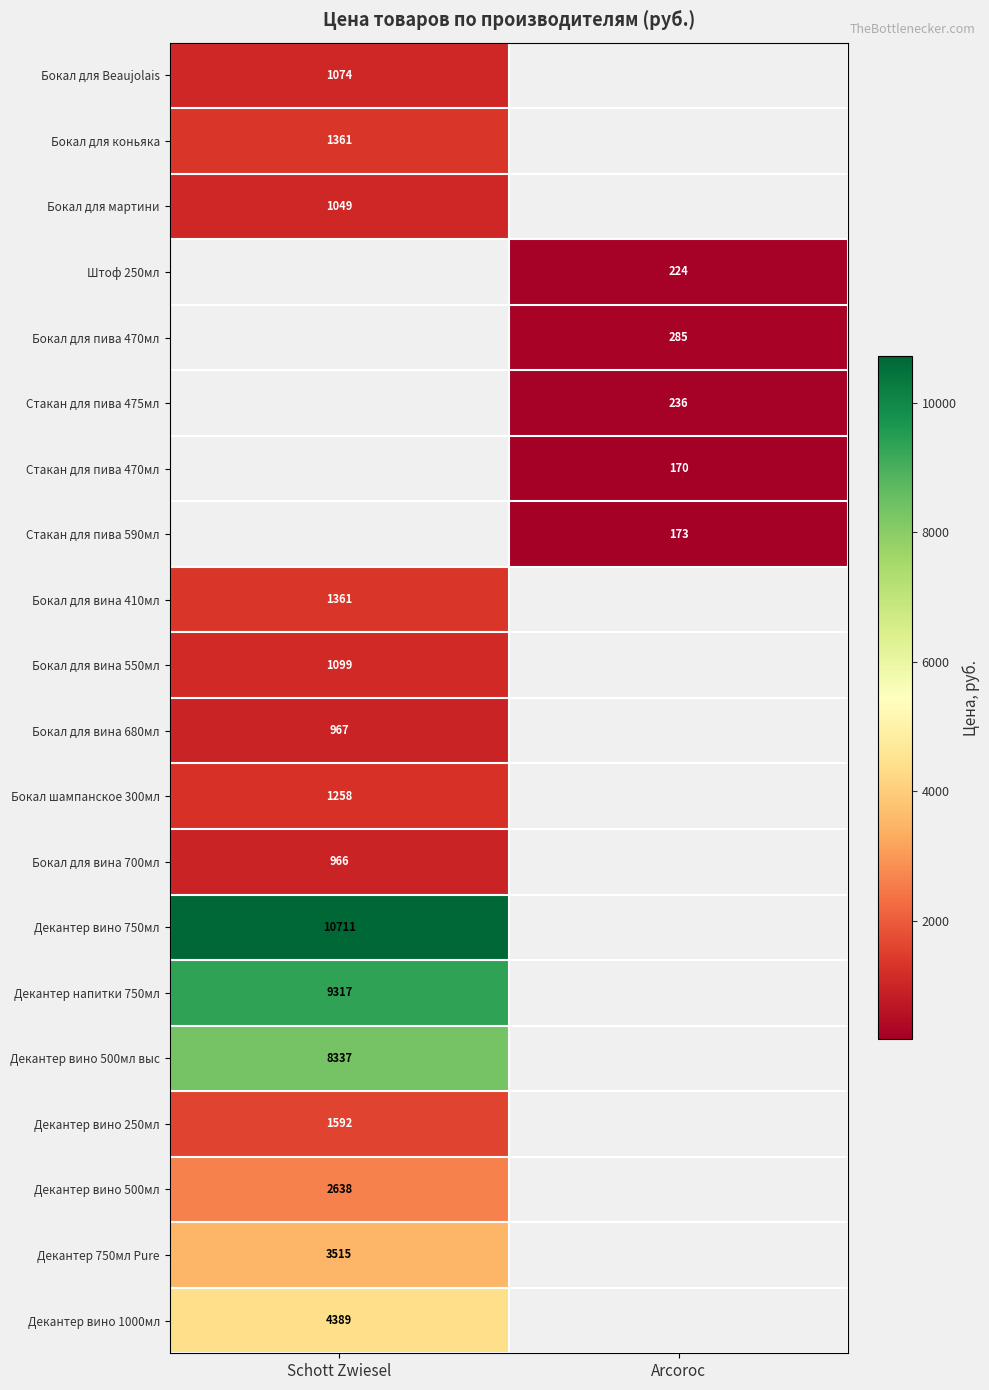

The Бокал для вина 550мл series shows 335.5 at Schott Zwiesel. True or false?

False